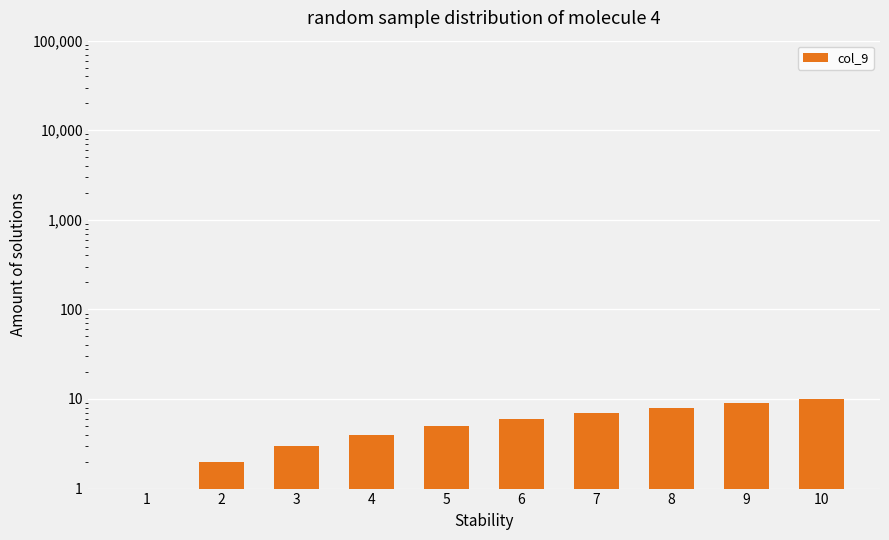

Between 7 and 6, which is larger?

7